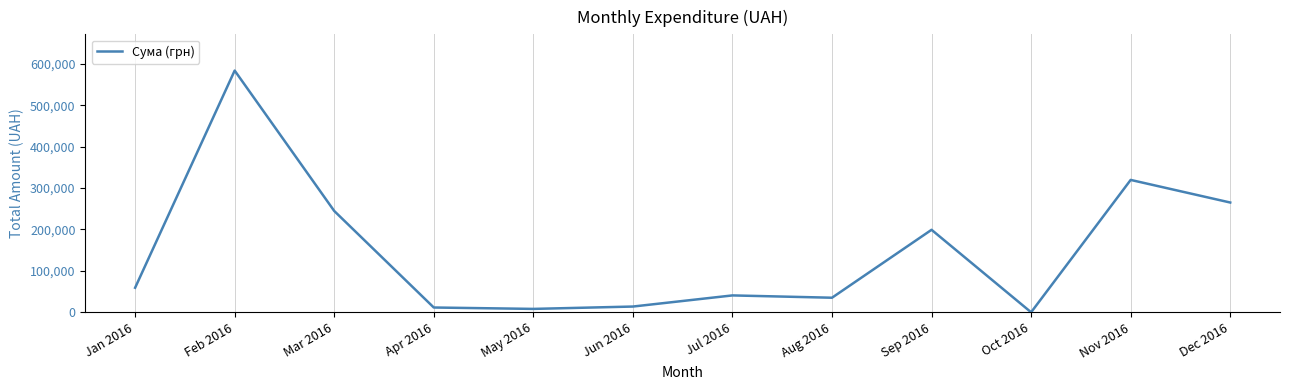

Is it true that the value at Sep 2016 is 199145.2?

True